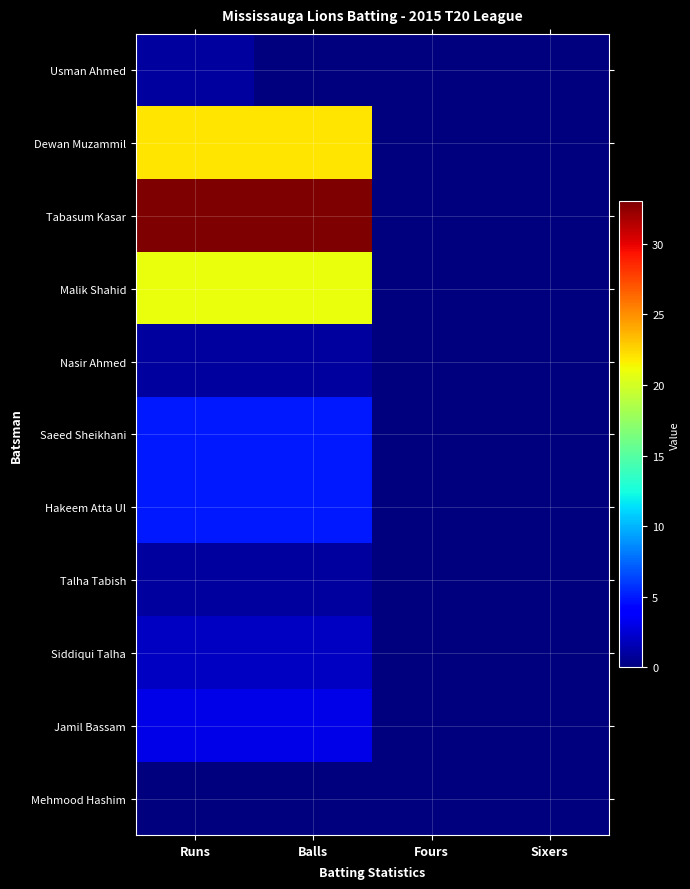

Which series has the largest total across all categories?

Tabasum Kasar